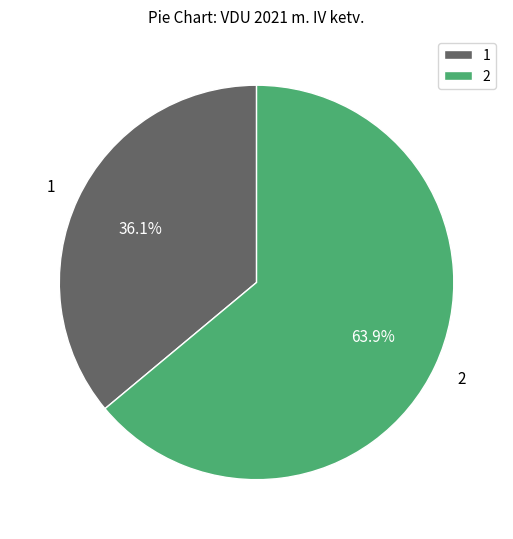

Is there any slice that represents more than half of the pie?

Yes